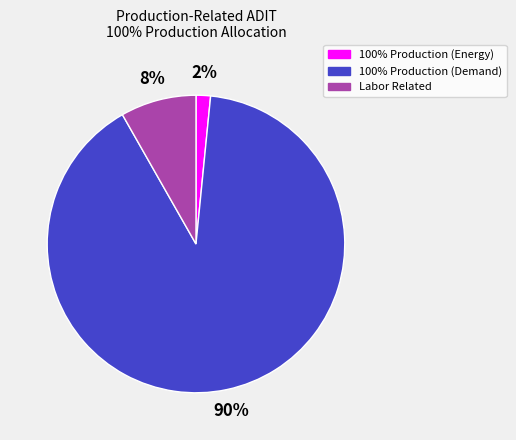

Is the sum of Labor Related and 100% Production (Demand) greater than half?

Yes